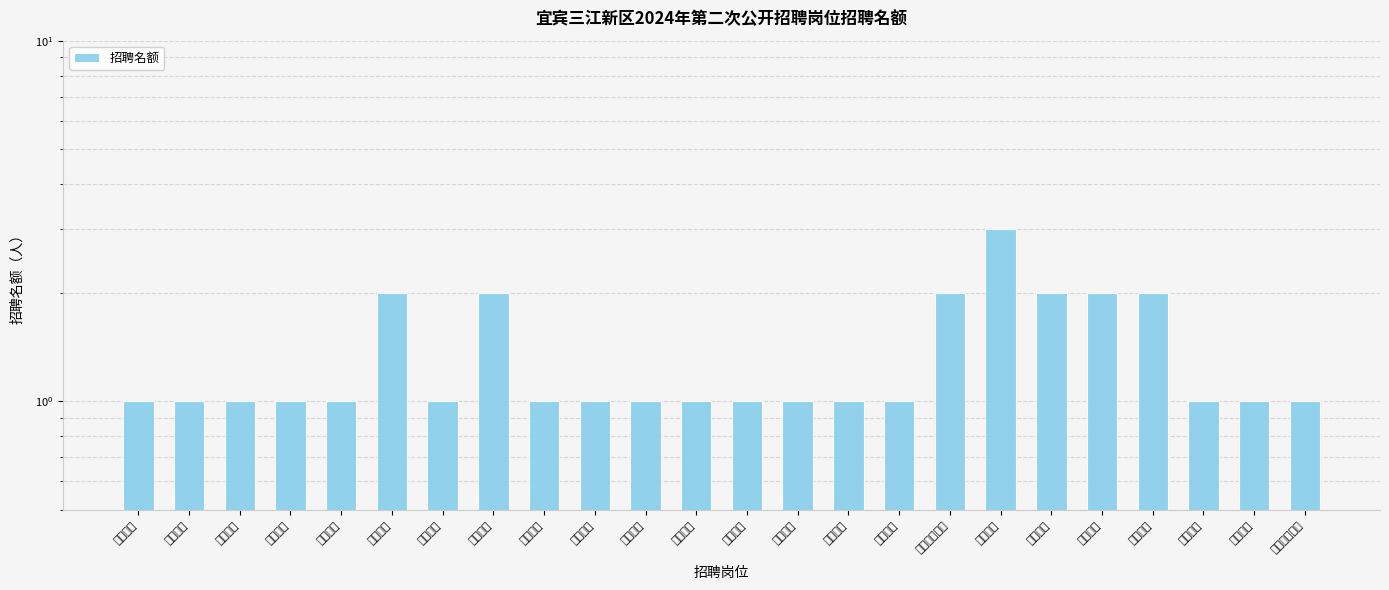

Is it true that the value at 小学英语 is 1?

True